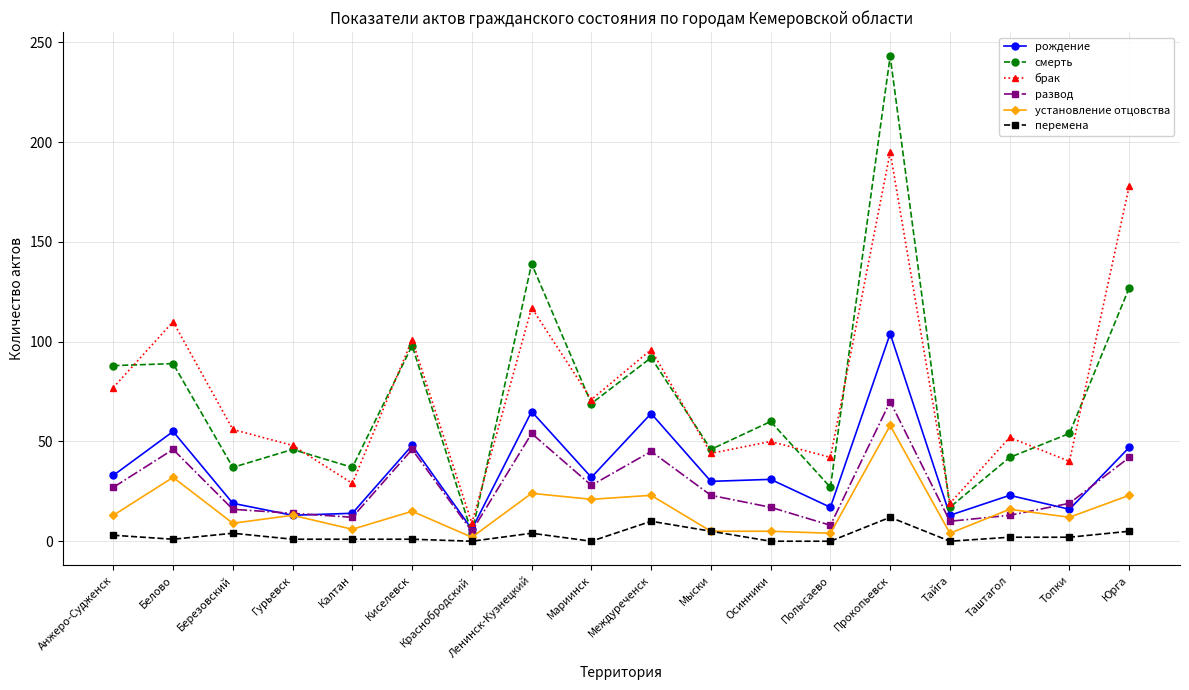

At how many categories does at least one series exceed 124?

3